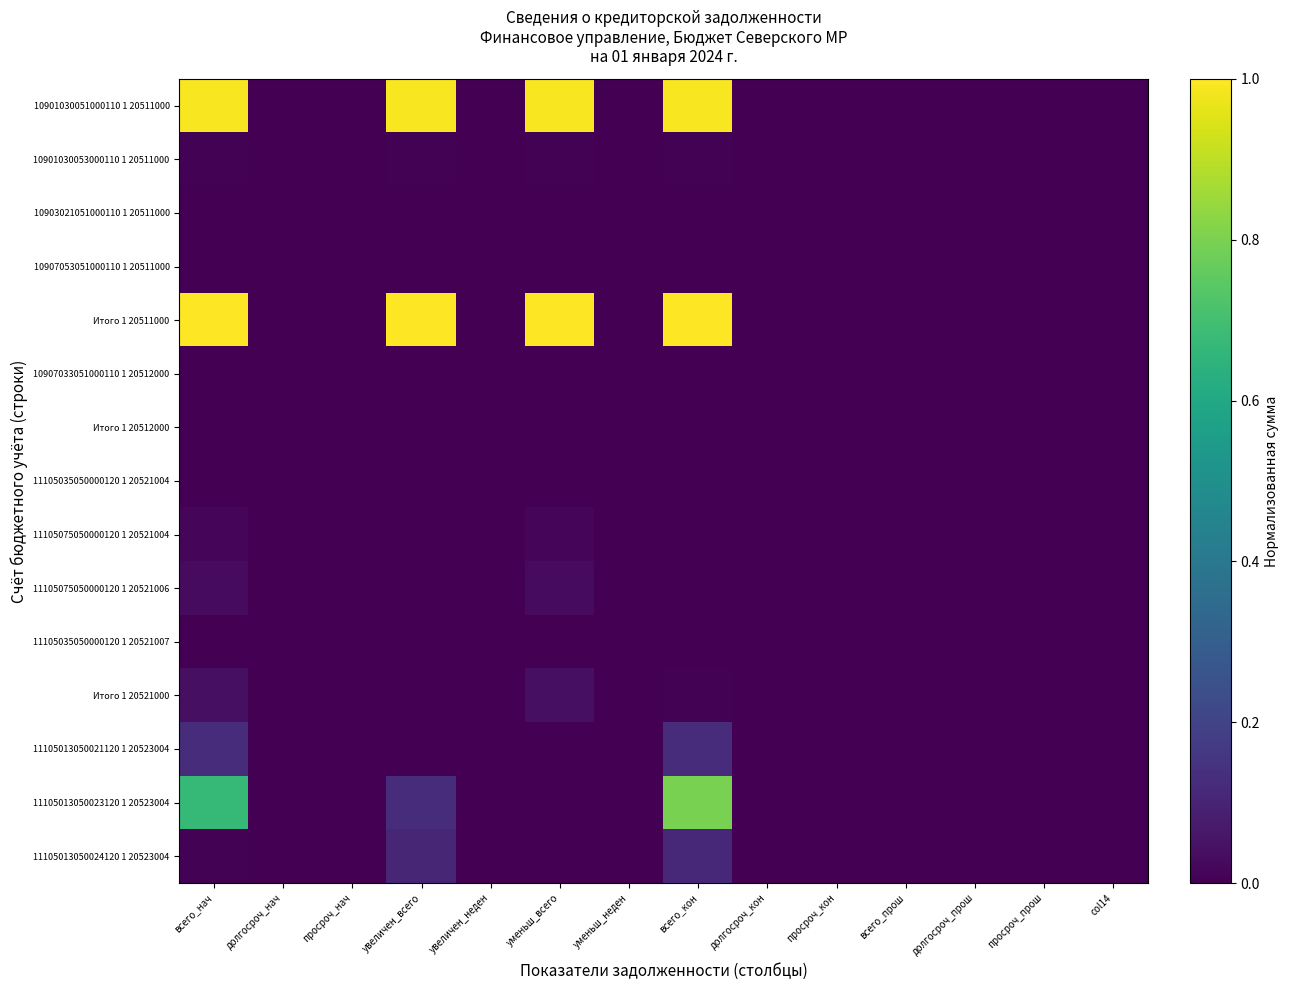

Between увеличен_всего and просроч_кон, which series saw the biggest shift?

Итого 1 20511000